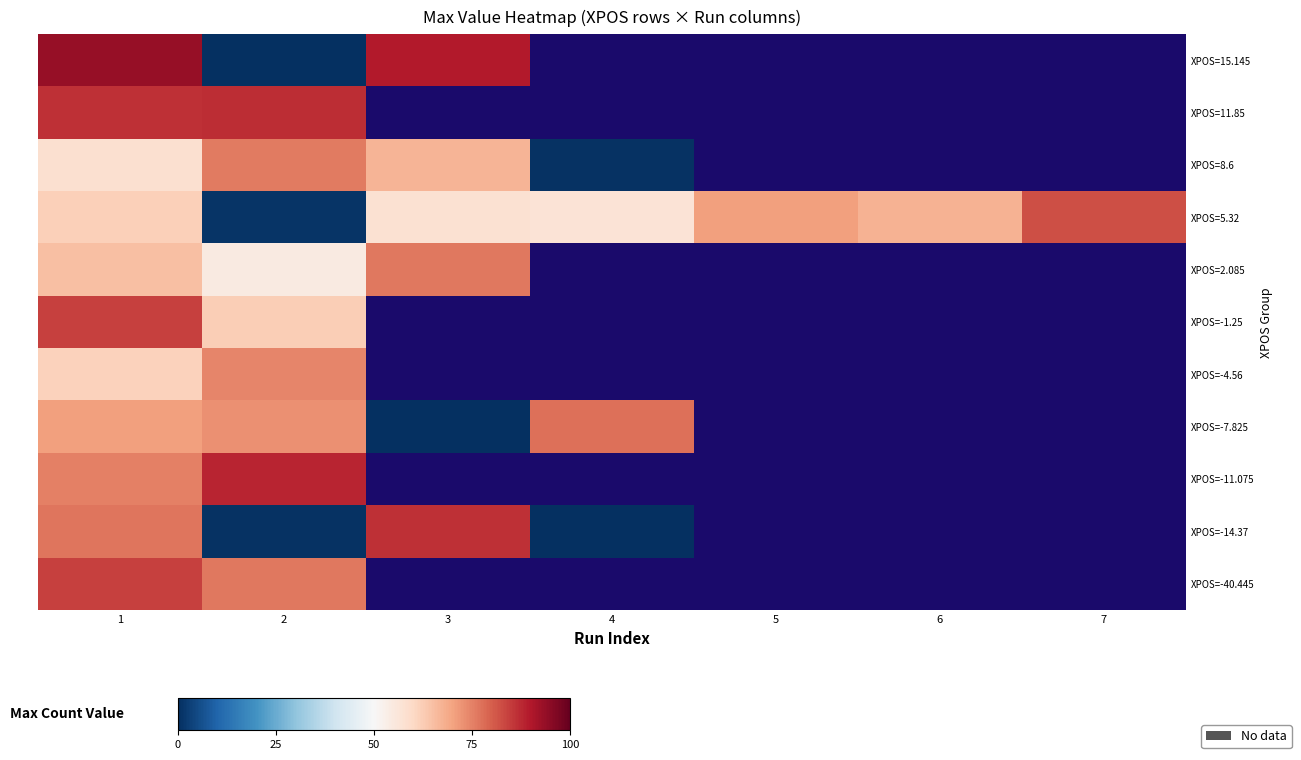

At how many categories does at least one series exceed 18?

7